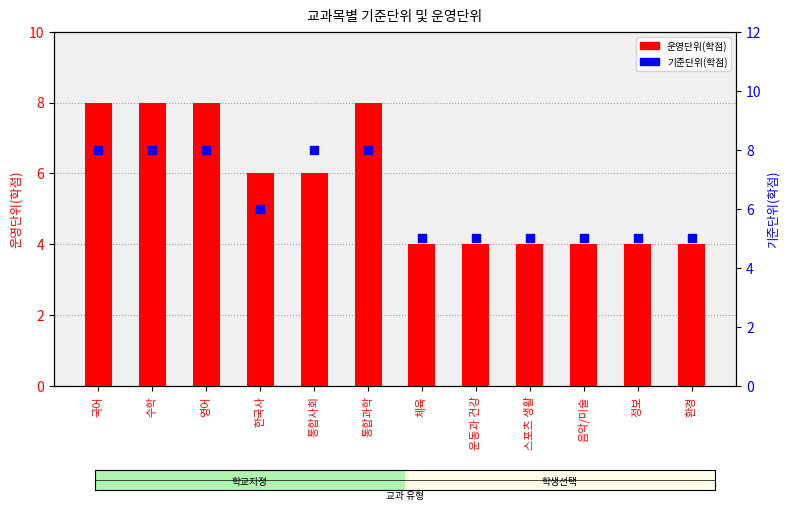

Is the value of 기준단위(학점) at 한국사 greater than the value of 운영단위(학점) at 통합과학?

No